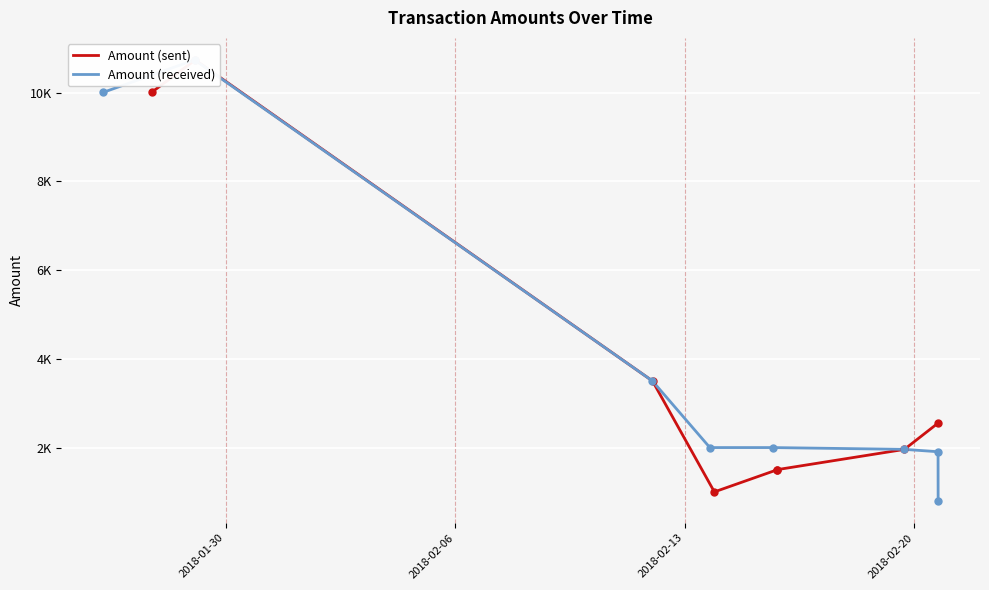

What position from the left is 2018-02-06?

2